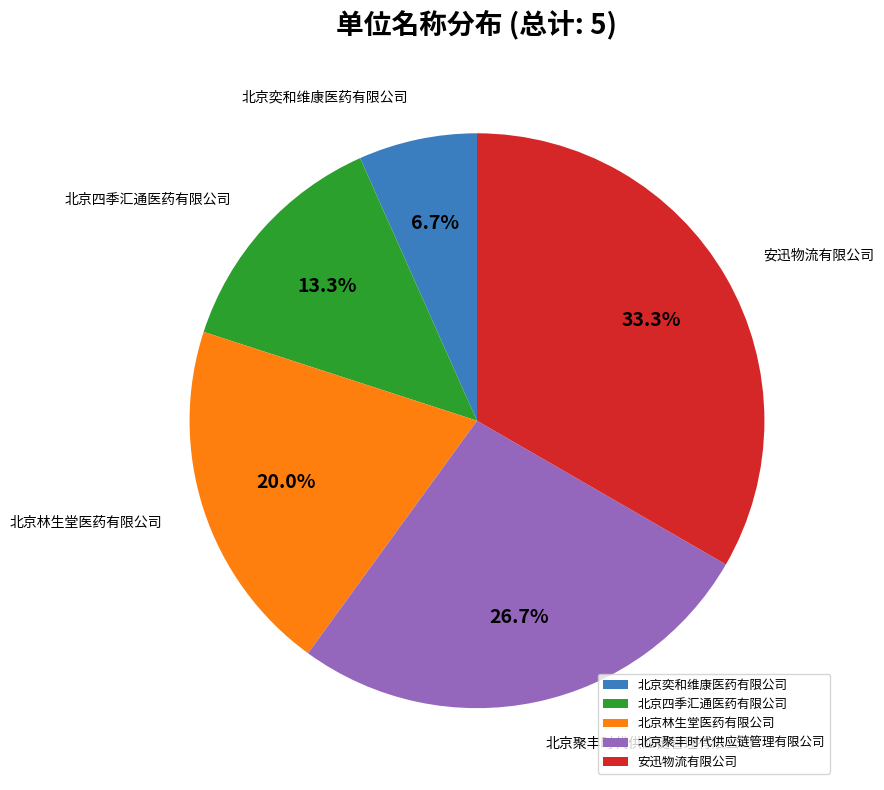

Is the sum of 北京聚丰时代供应链管理有限公司 and 北京林生堂医药有限公司 greater than half?

No